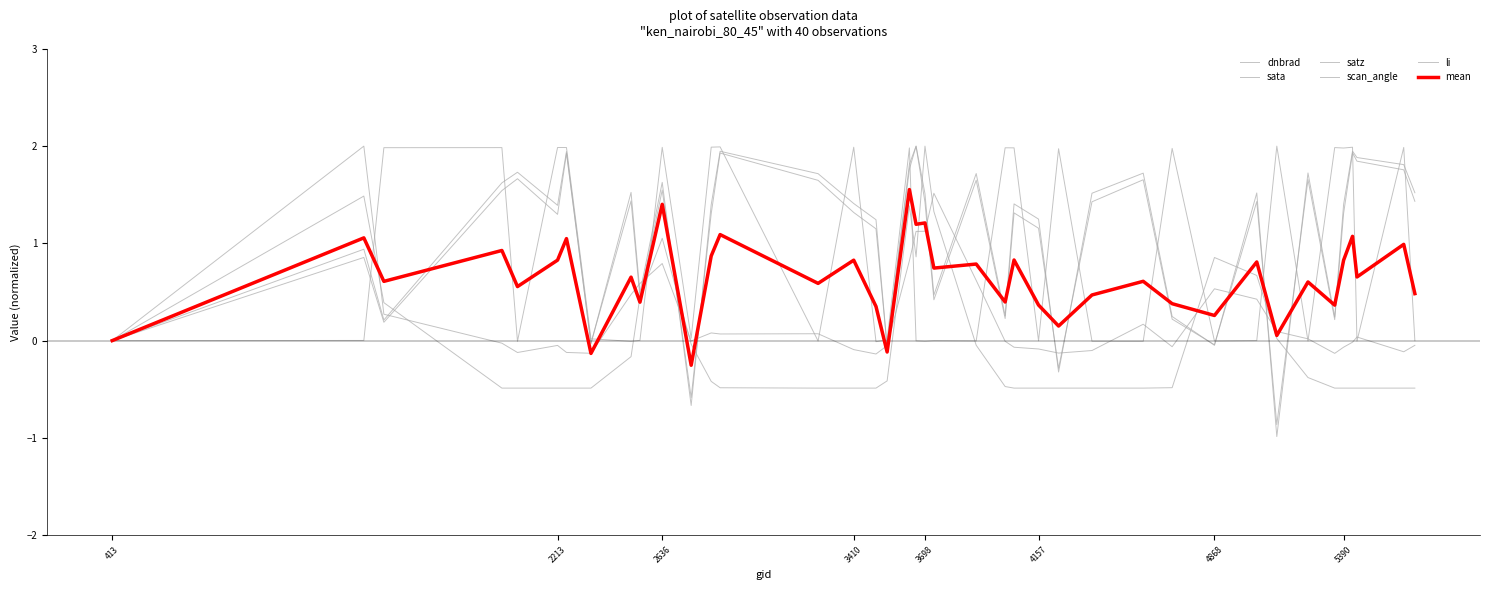

Does the chart have visible grid lines?

No